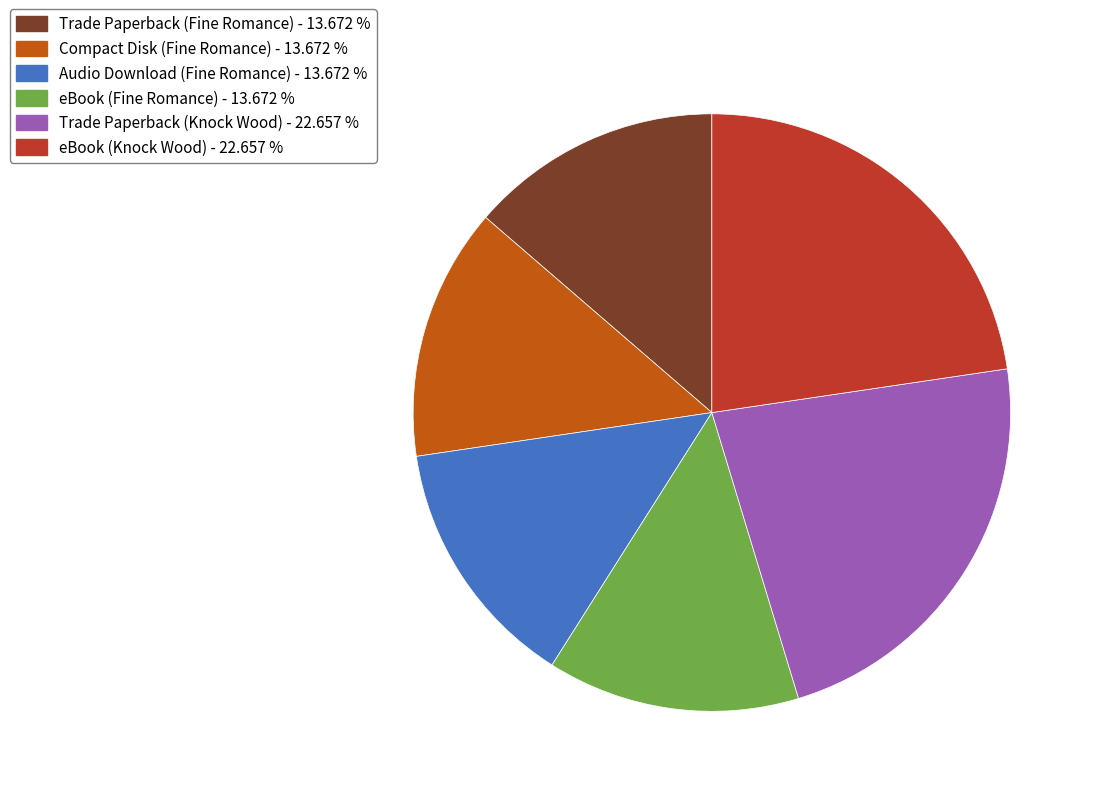

Does Trade Paperback (Fine Romance) account for over 50% of the chart?

No